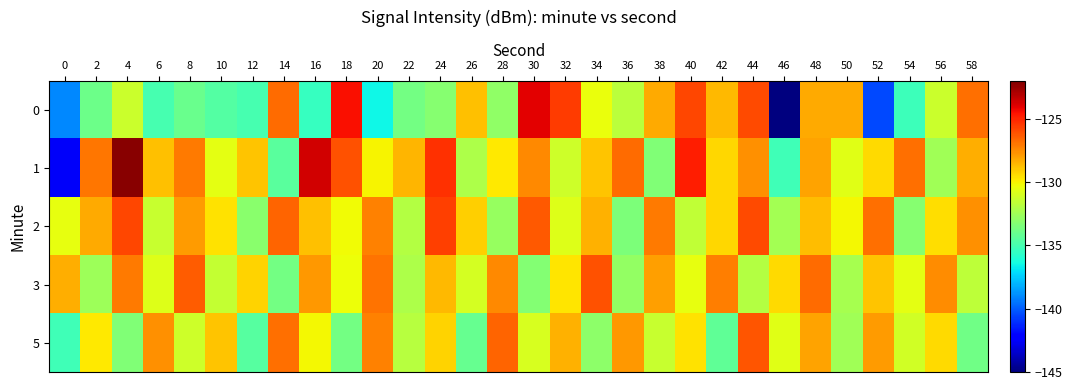

List the series in order of their peak value, highest first.

1, 0, 2, 3, 5